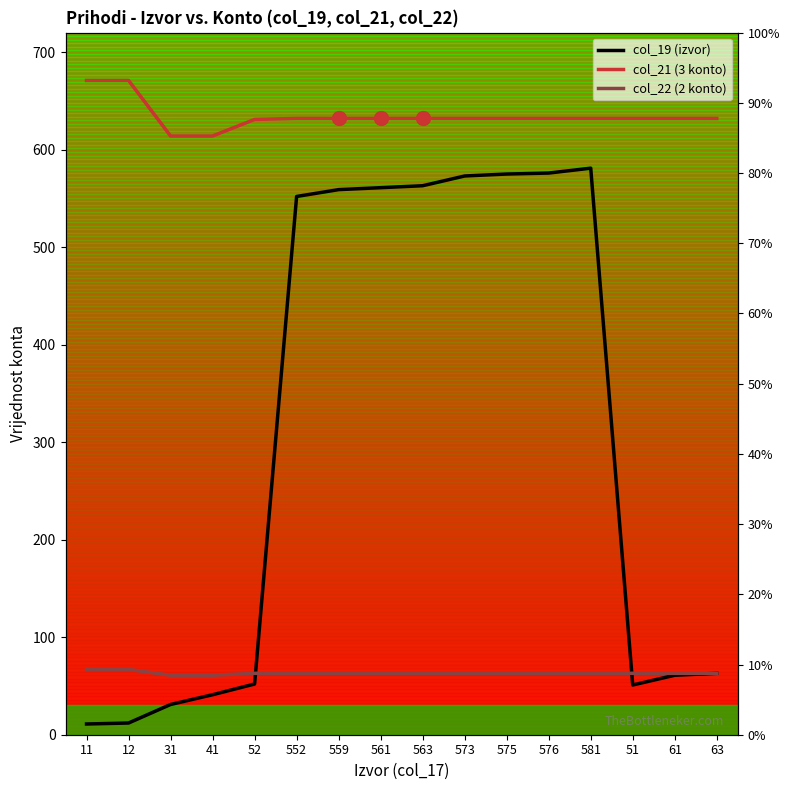

What is the approximate value of col_21 (3 konto) at 573?

632